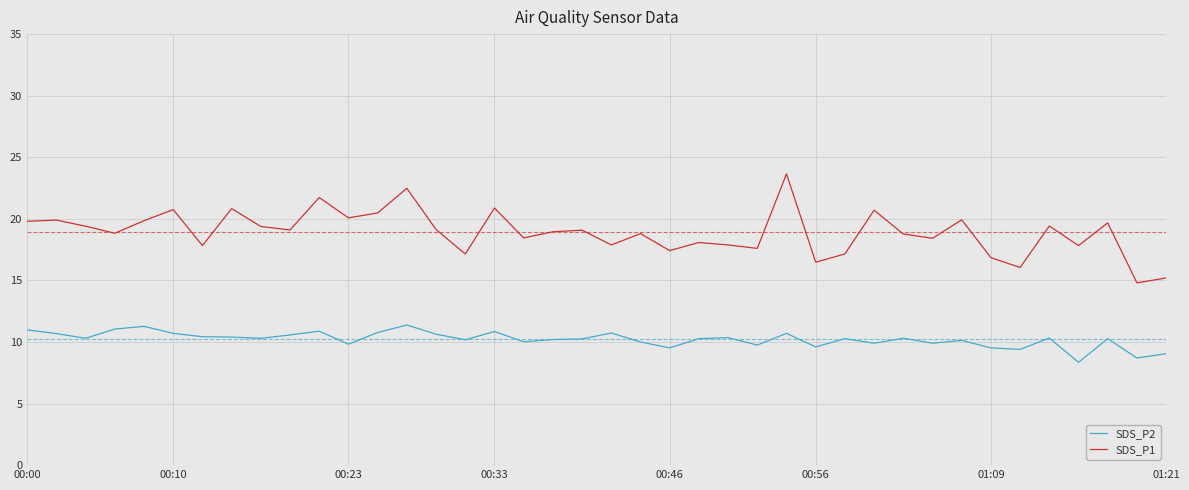

Which series has the largest total across all categories?

SDS_P1